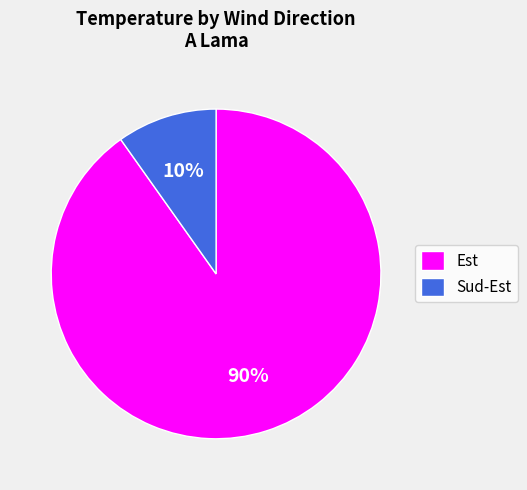

Is the sum of Sud-Est and Est greater than half?

Yes